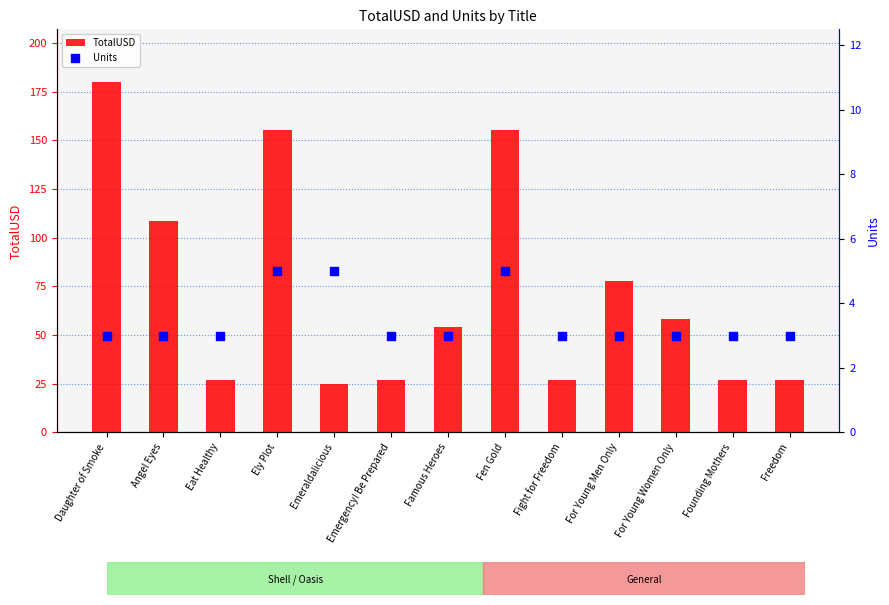

Is the value of Units at Fen Gold greater than the value of TotalUSD at Fight for Freedom?

No